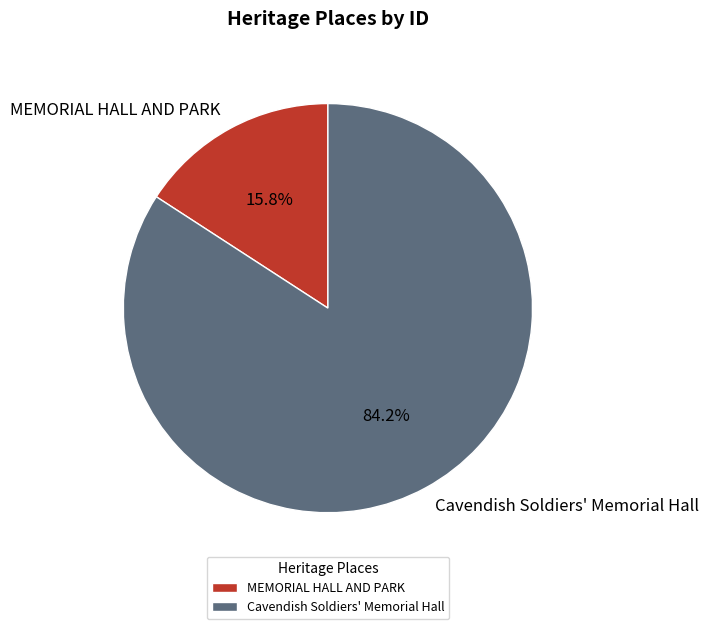

What is the majority slice?

Cavendish Soldiers' Memorial Hall